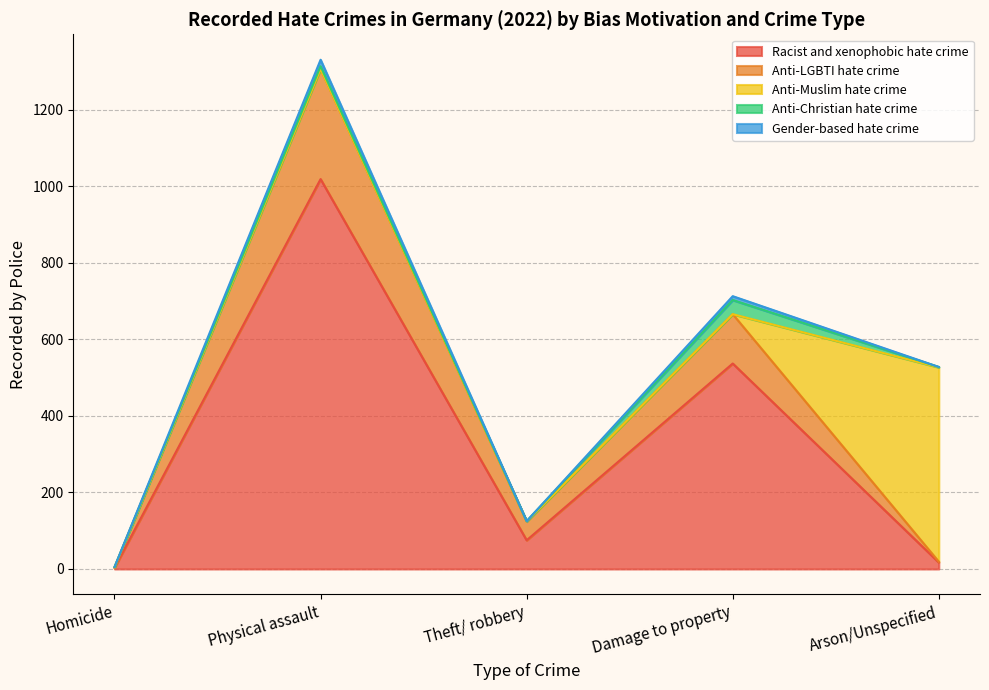

What is the value of the Anti-Christian hate crime point at the 2nd from the left?

7